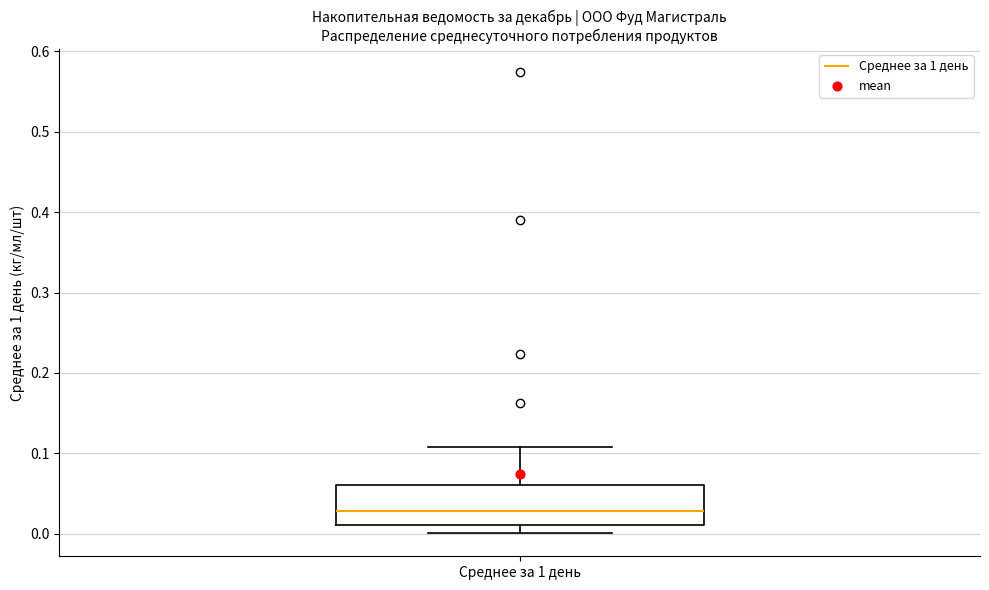

Where does the median line of the box for Среднее за 1 день sit on the y-axis? The values are not printed on the chart, so give them approximately, as read against the axis.

0.03